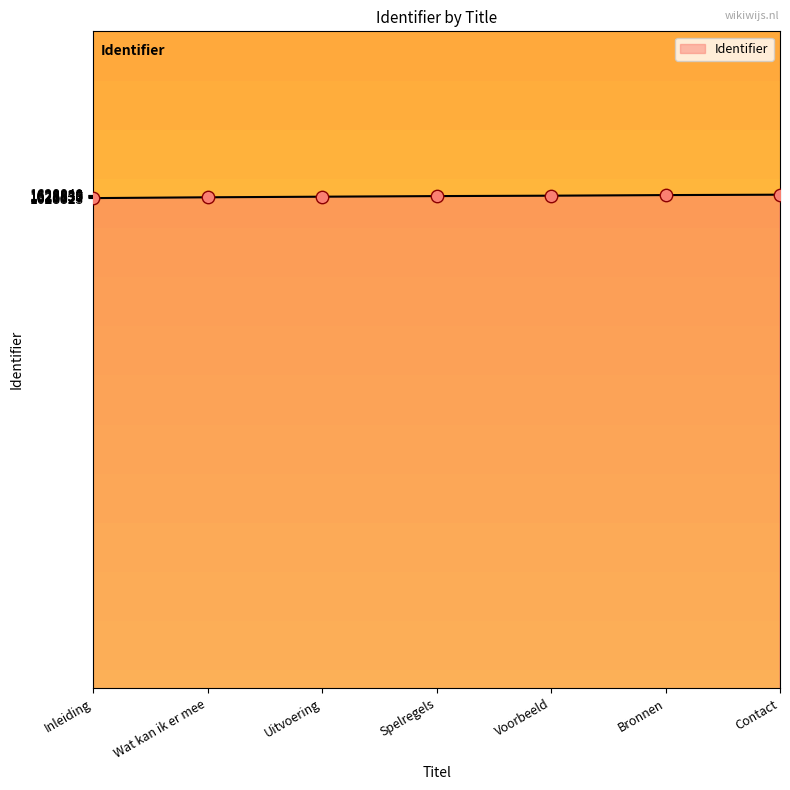

What is the ratio of the value at Inleiding to the value at Voorbeeld?

1.0